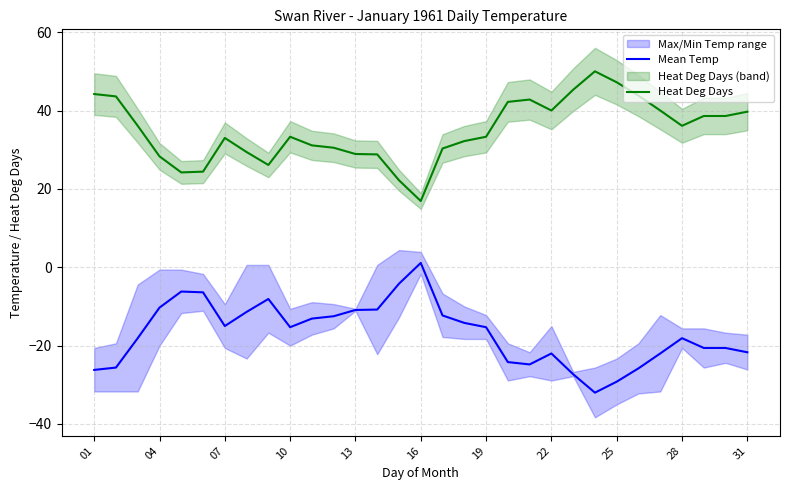

True or false: Mean Temp and Heat Deg Days intersect in this chart.

False